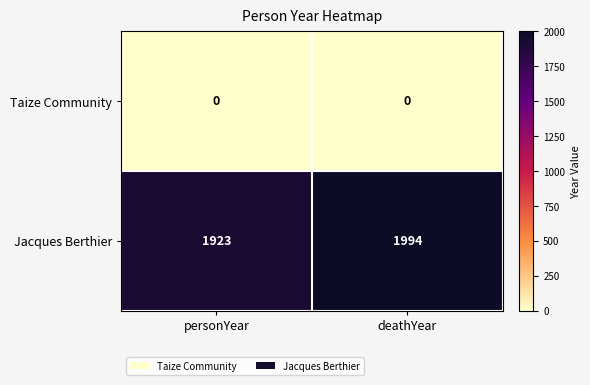

Which series has the widest spread of values?

Jacques Berthier